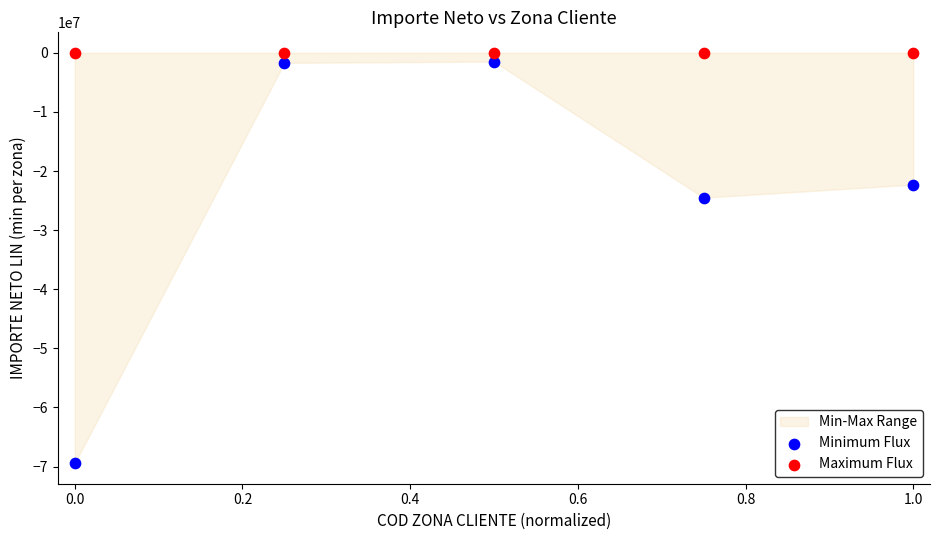

Across all data points, what is the average Y value?

-11938518